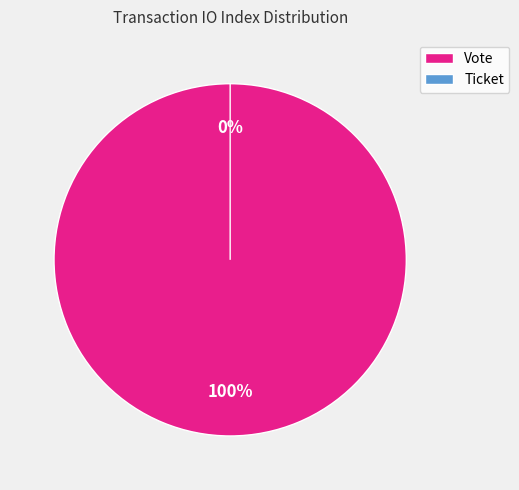

Count the number of slices in the pie.

2